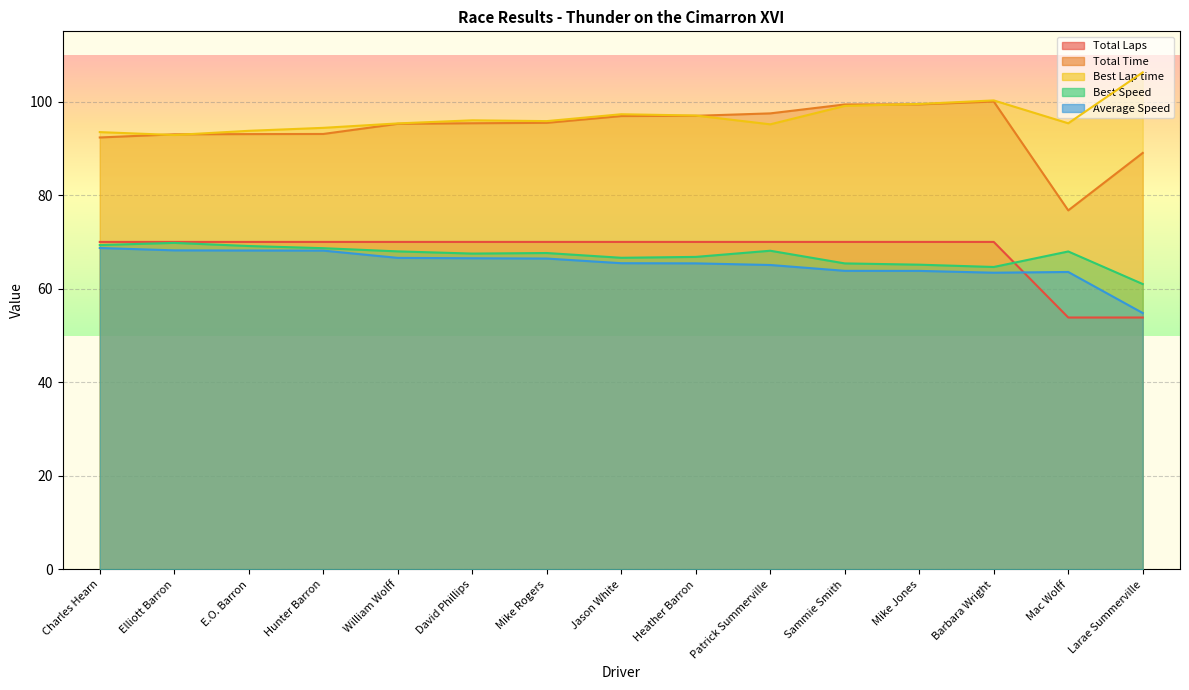

Reading right to left, extract all data points from this chart.

Total Laps: 53.8	53.8	70.0	70.0	70.0	70.0	70.0	70.0	70.0	70.0	70.0	70.0	70.0	70.0	70.0
Total Time: 89.0	76.7	100.0	99.4	99.4	97.5	96.9	96.9	95.4	95.4	95.2	93.1	93.0	93.0	92.3
Best Lap time: 106.2	95.4	100.2	99.5	99.1	95.1	97.0	97.3	95.8	96.0	95.3	94.4	93.7	92.8	93.5
Best Speed: 61.0	68.0	64.6	65.1	65.4	68.1	66.8	66.6	67.6	67.5	68.0	68.7	69.1	69.8	69.3
Average Speed: 54.8	63.6	63.4	63.8	63.8	65.1	65.4	65.5	66.4	66.5	66.6	68.1	68.2	68.2	68.7